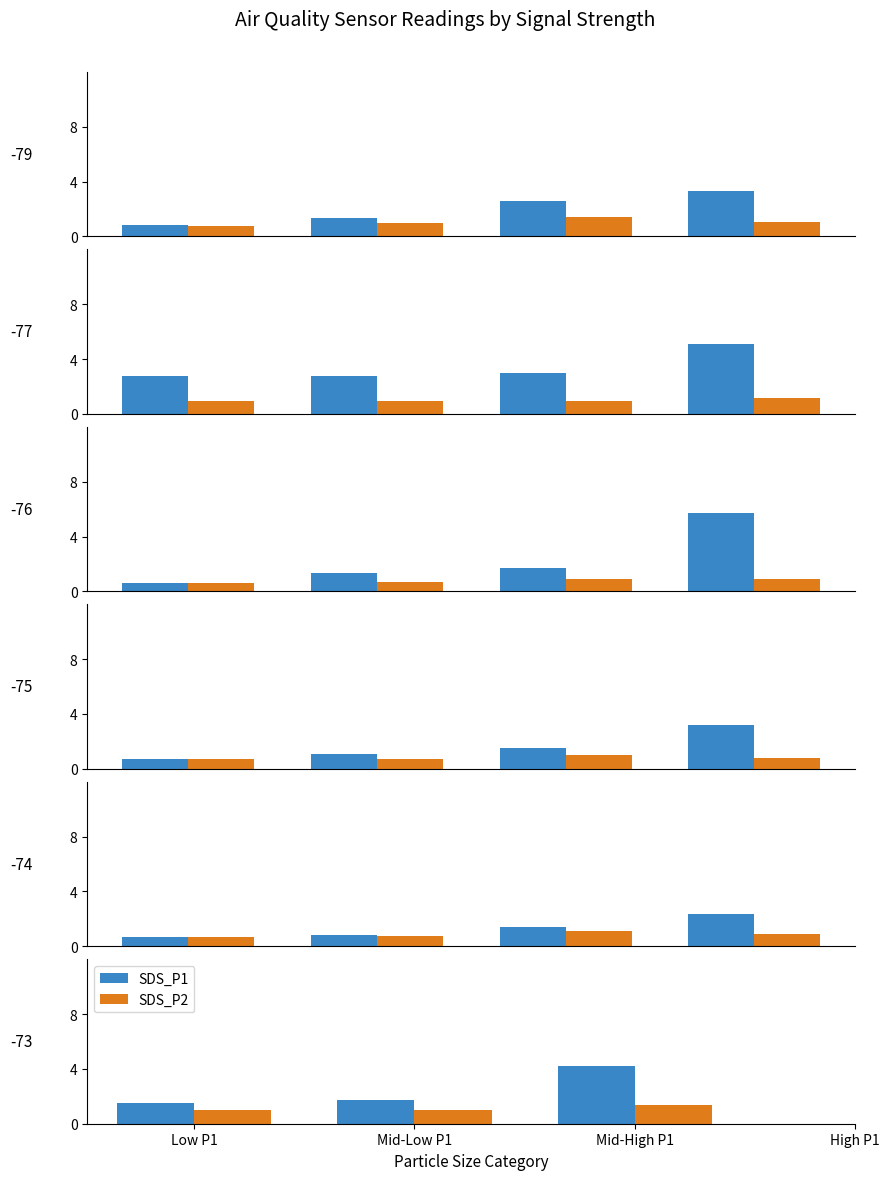

What is the total value across all series at Low P1?

2.5